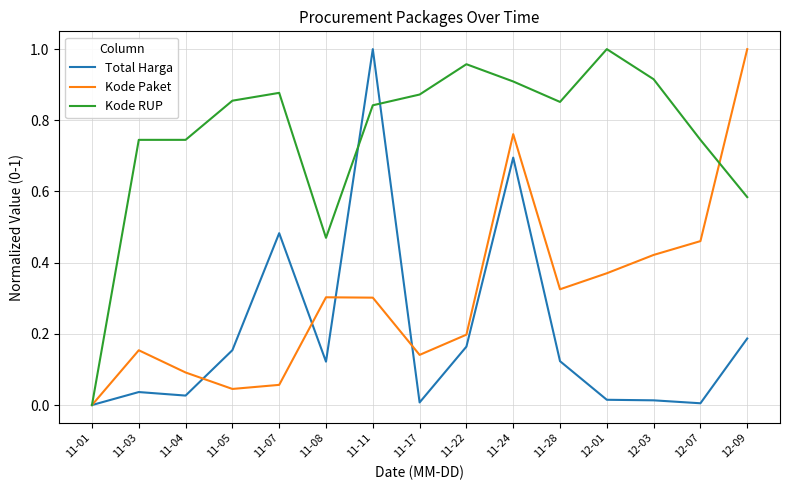

How many values in the Total Harga series exceed 0?

14